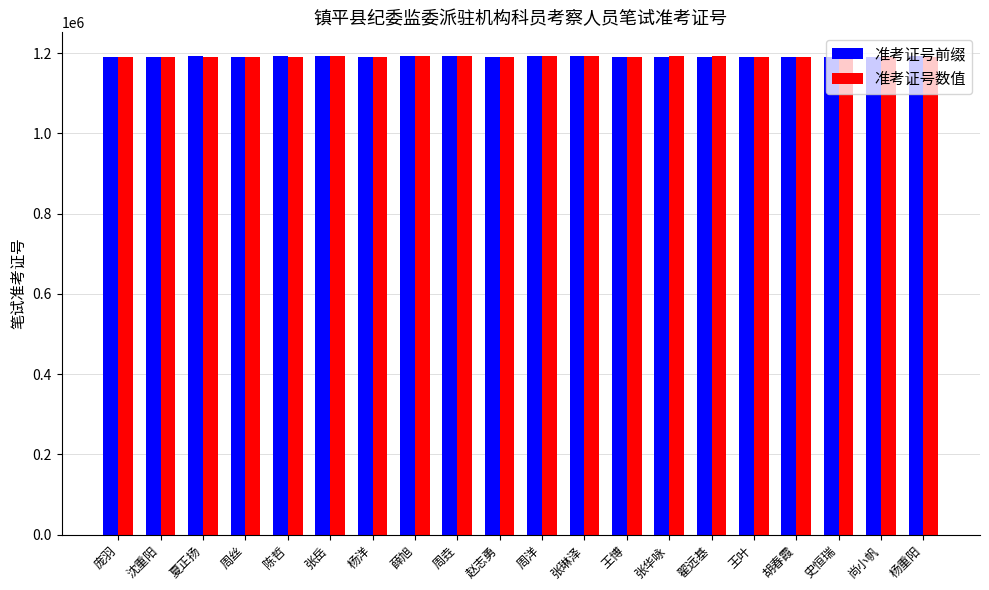

What value does the 准考证号前缀 series have at 史恒瑞?

1190328